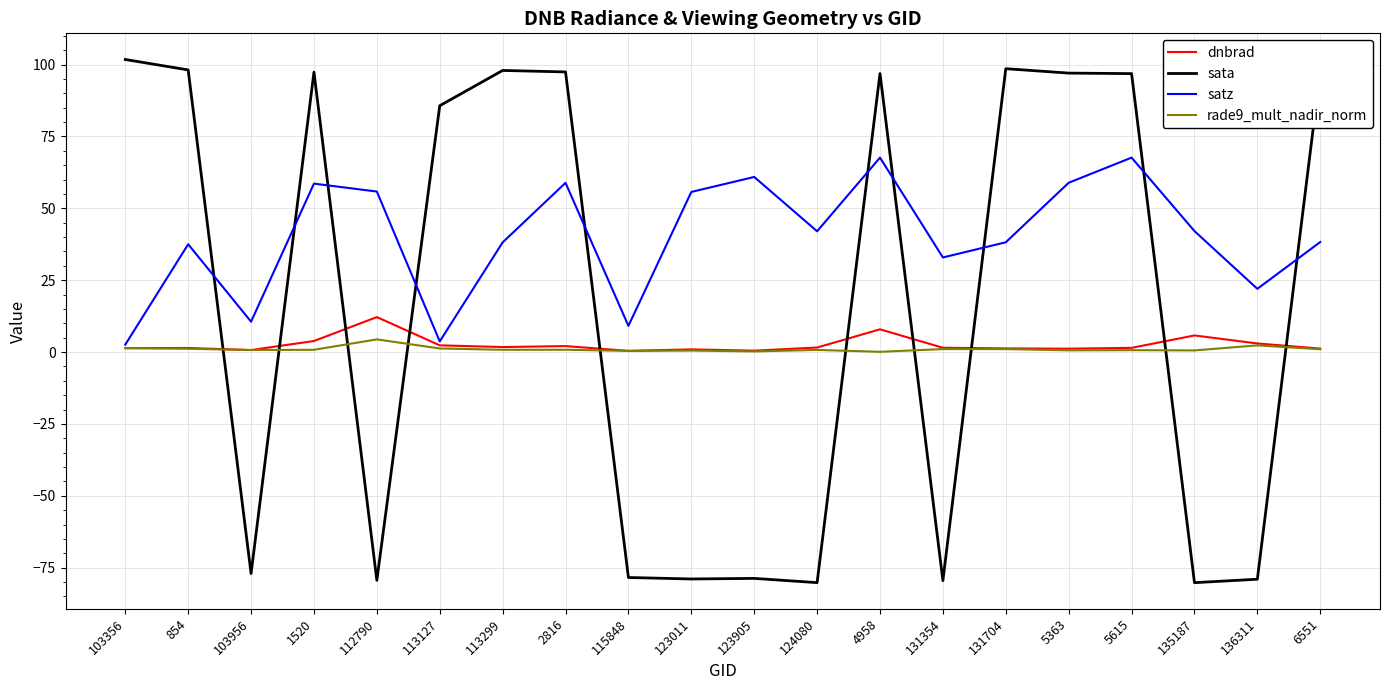

How many values in the satz series are below 42?

10